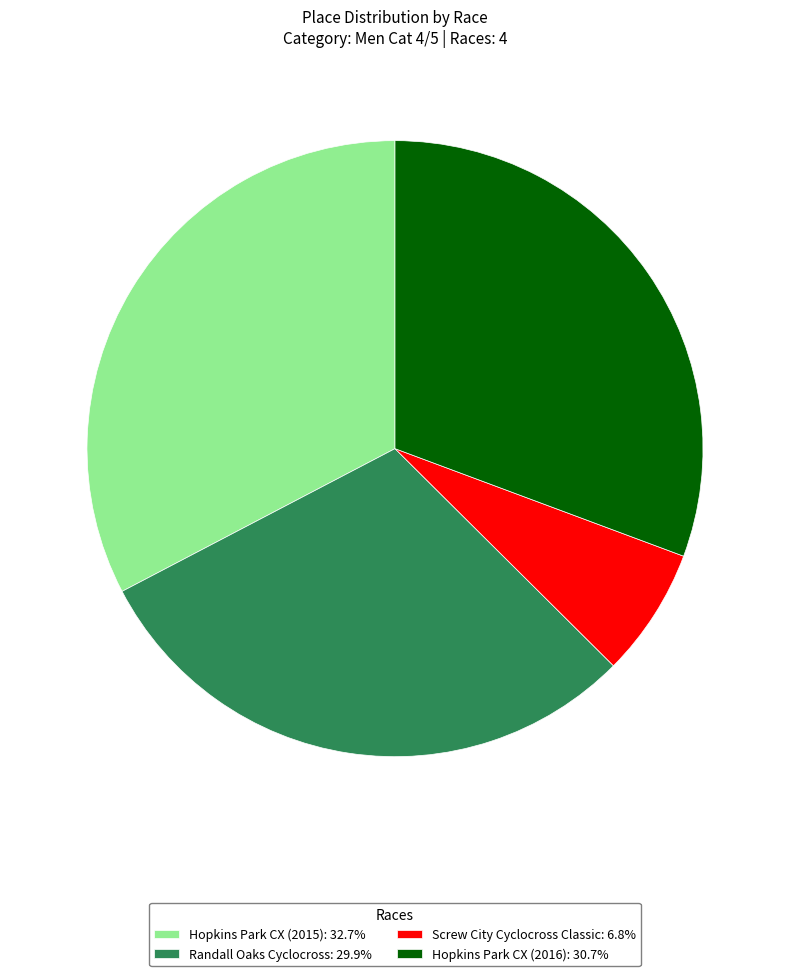

Does Screw City Cyclocross Classic: 6.8% represent more than half of the total?

No